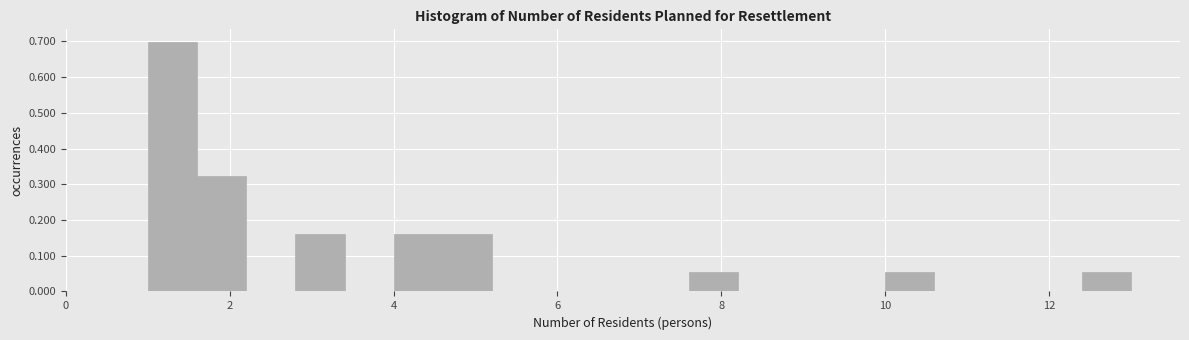

Read against the x-axis, roughly where is the centre of the tallest bar?

1.4